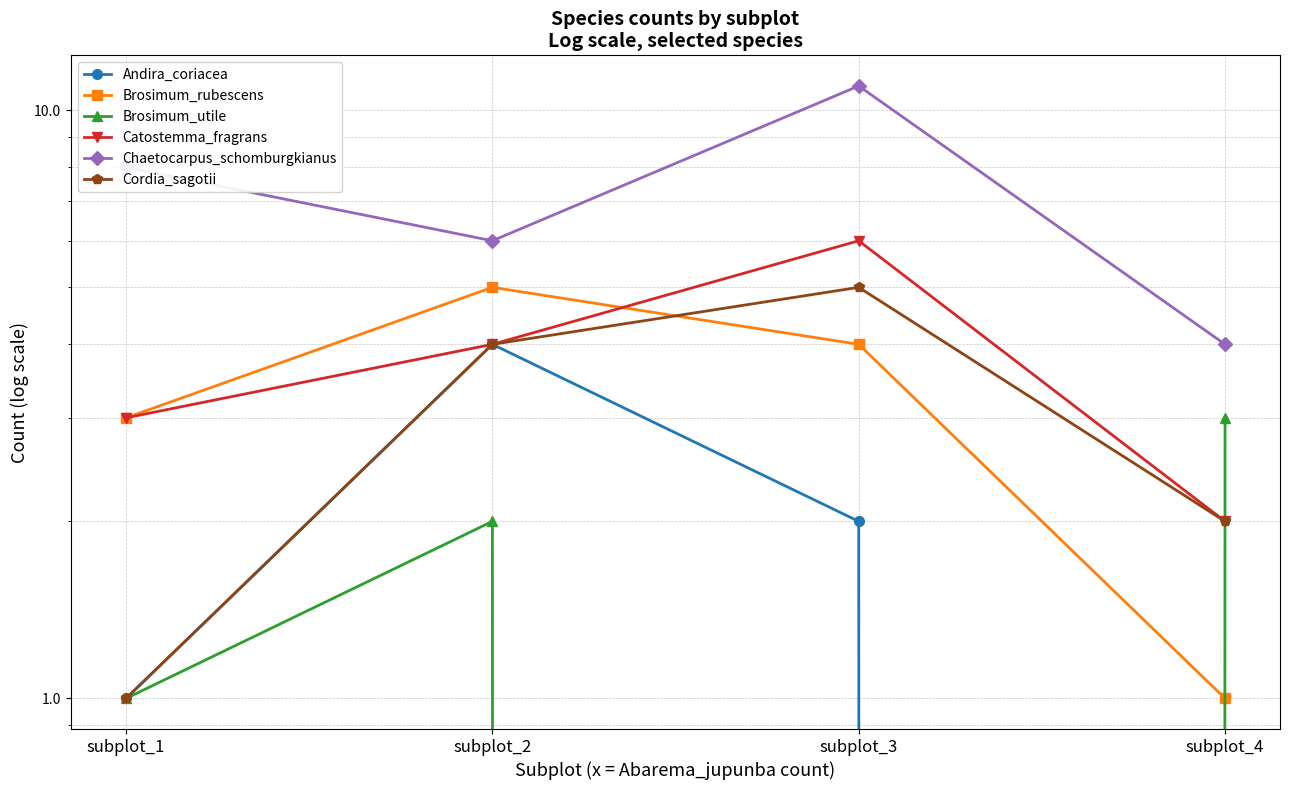

Which series has the largest total across all categories?

Chaetocarpus_schomburgkianus